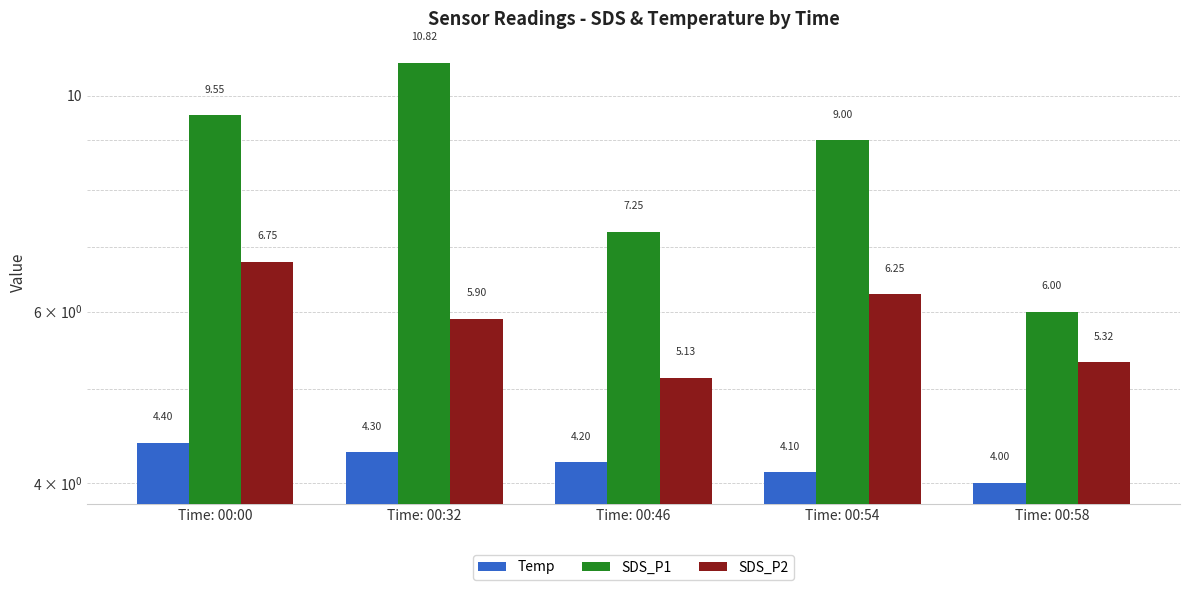

Count the number of categories in the chart.

5